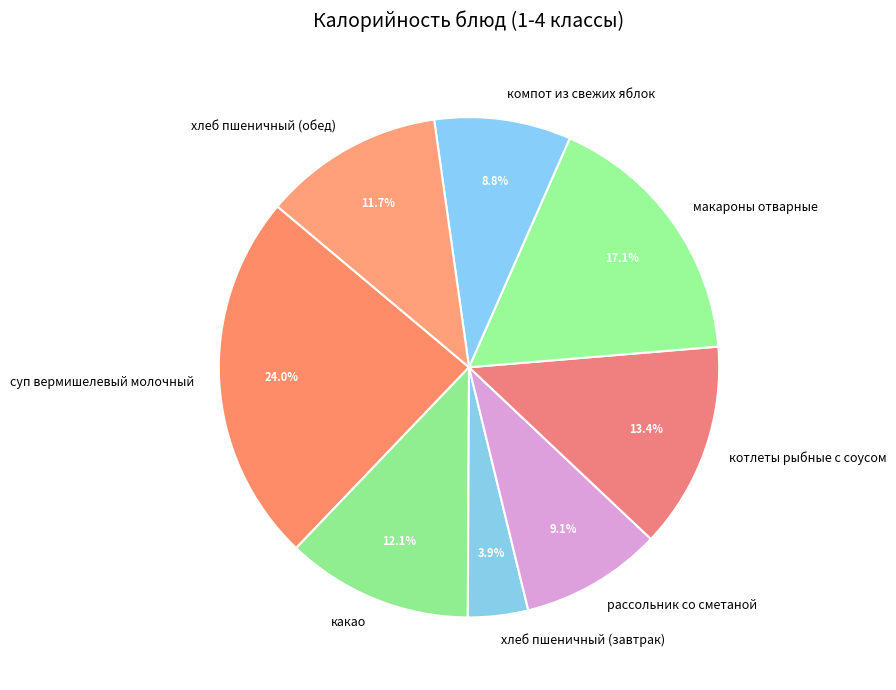

Which has a higher value, рассольник со сметаной or какао?

какао